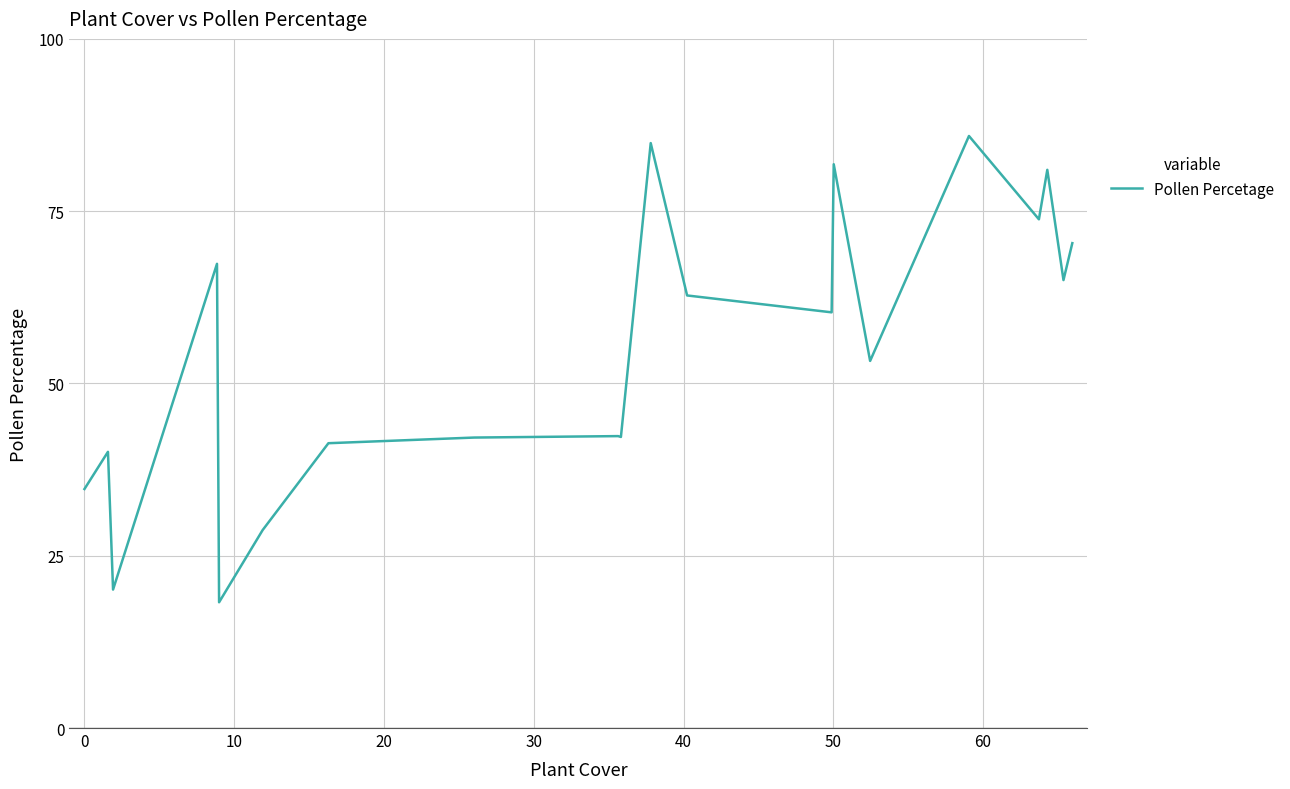

What is the difference between the maximum and minimum values?

67.7